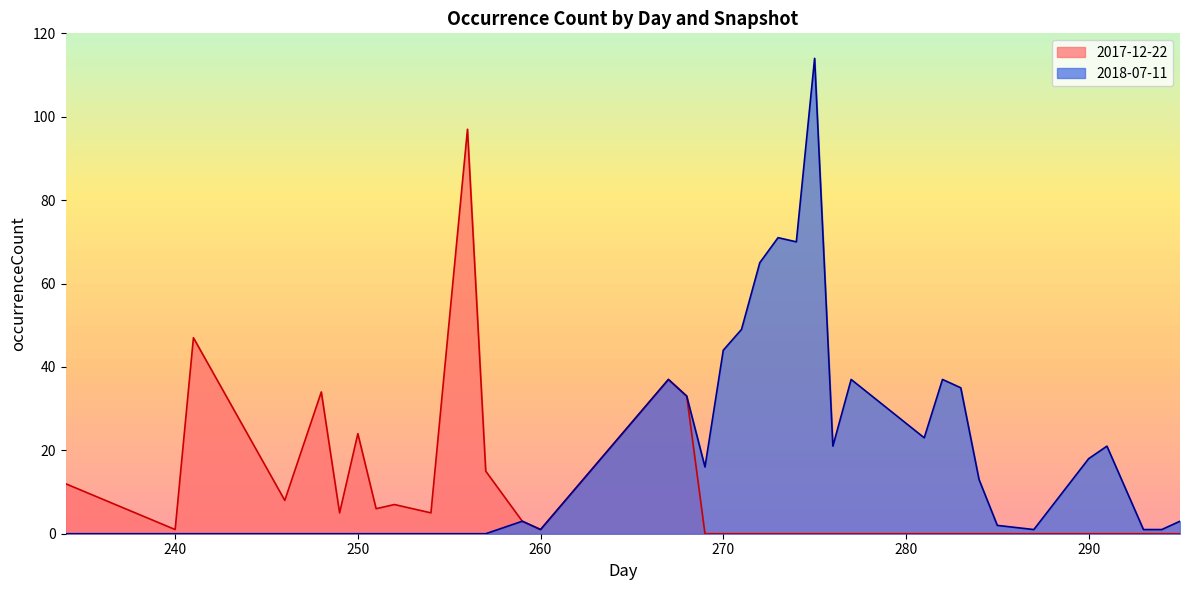

The value of 2018-07-11 at 250 is 38. True or false?

False